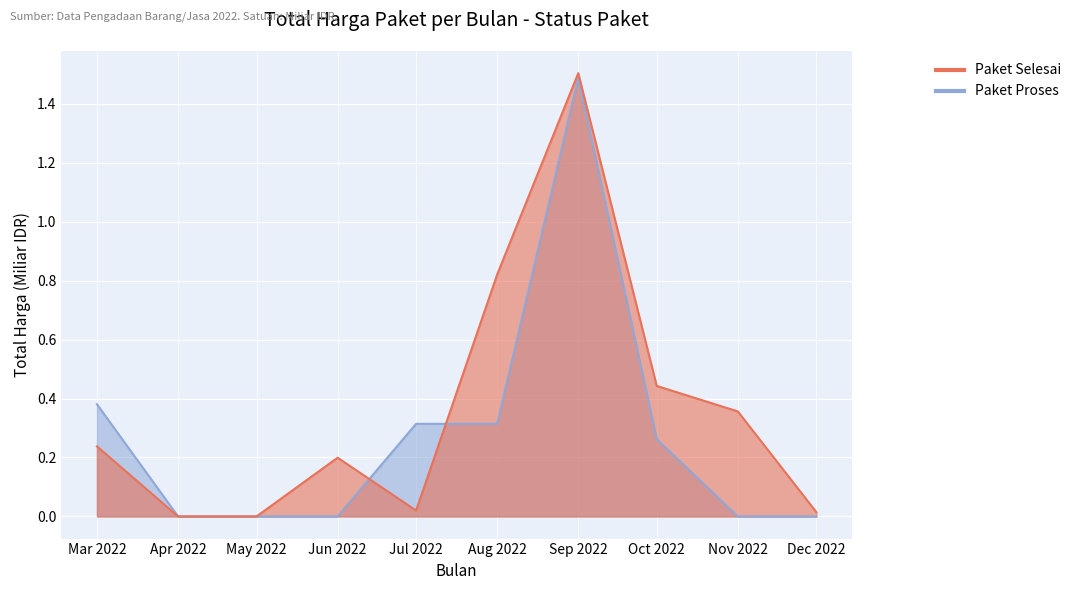

How many lines are shown in the chart?

2